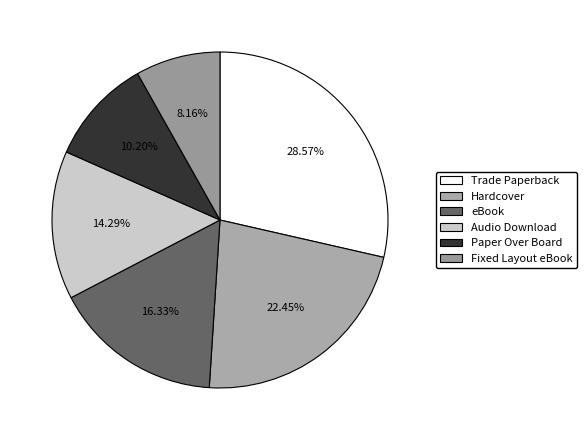

Does any single category account for the majority?

No